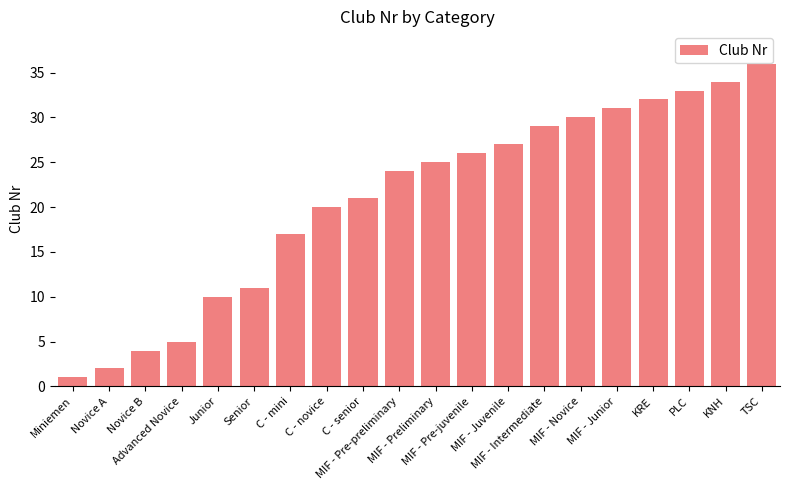

Which category has the lowest value across all series?

Miniemen